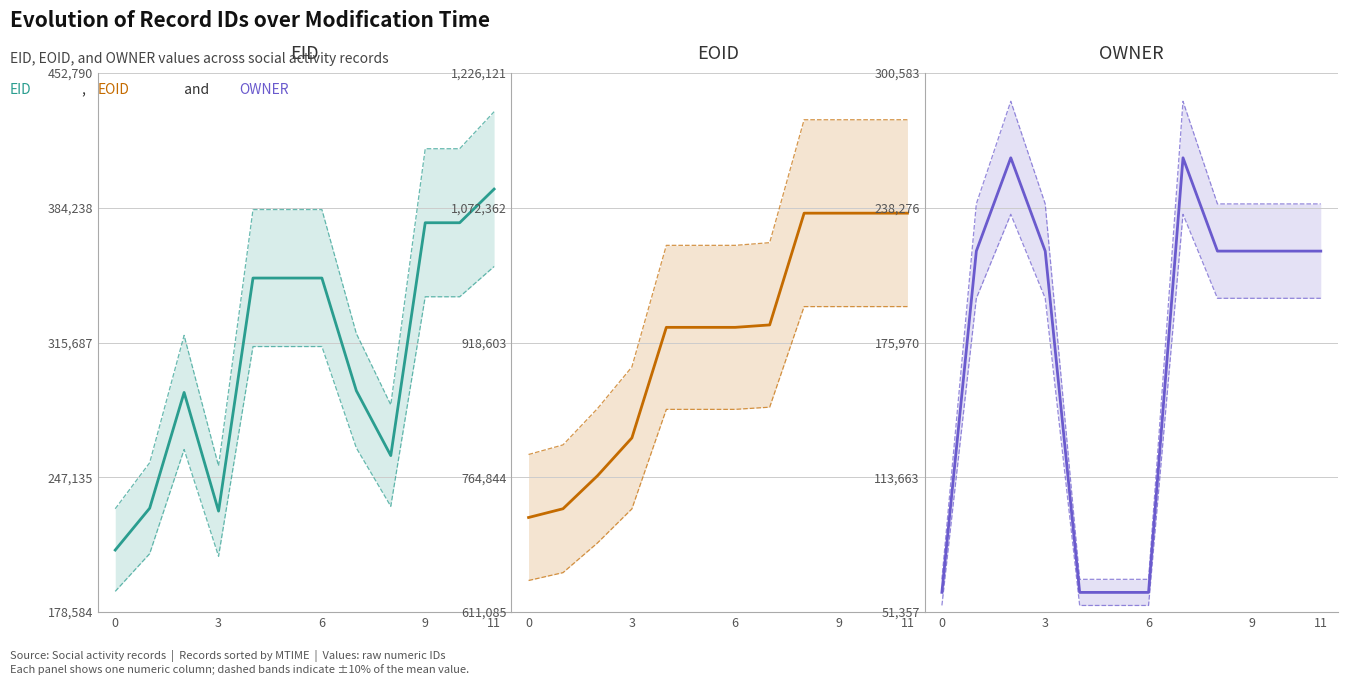

Rank the series by their maximum value, from highest to lowest.

EOID, EID, OWNER